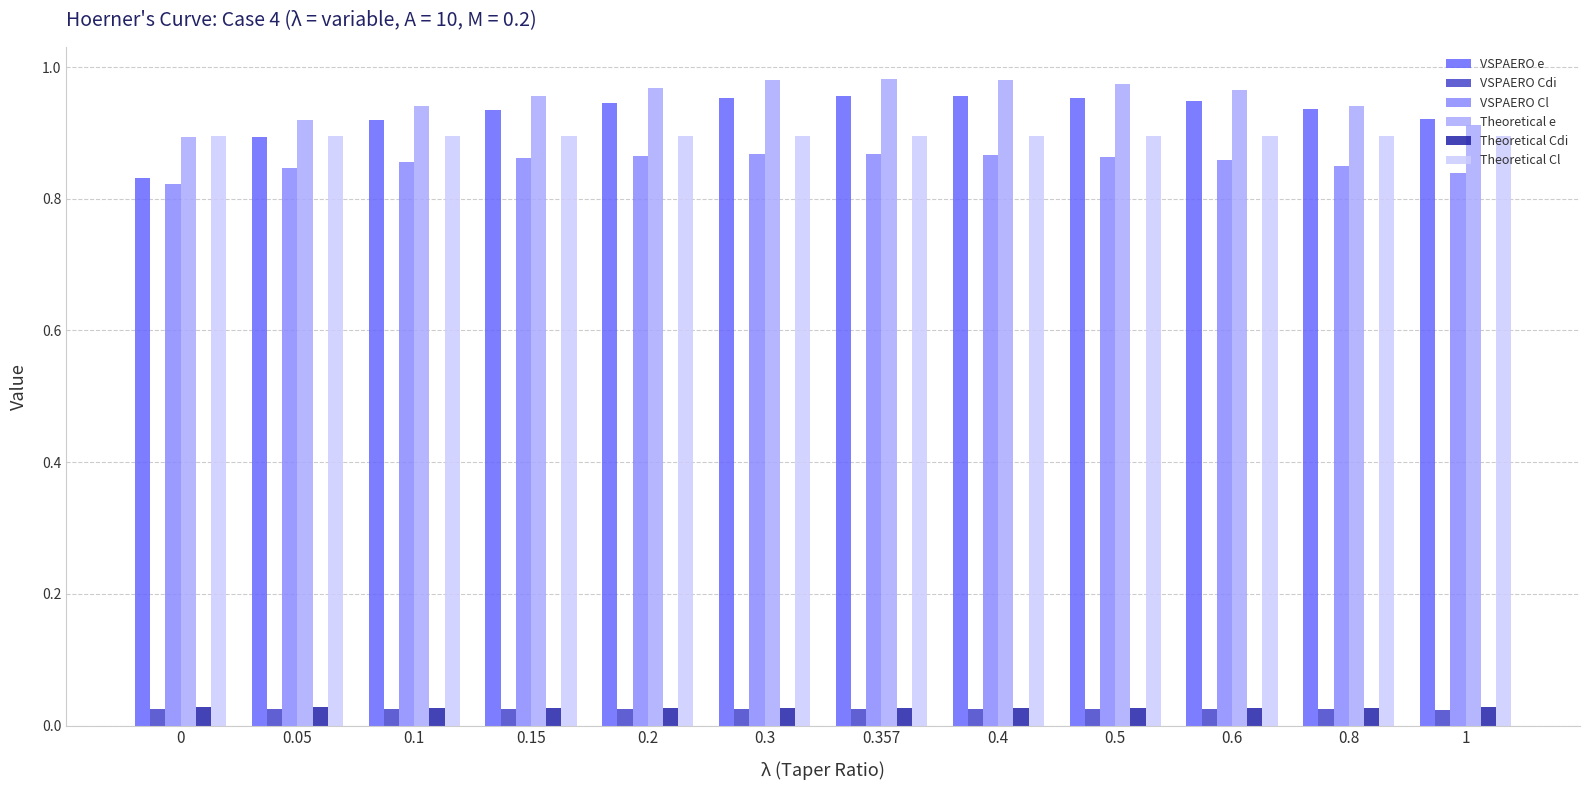

How many VSPAERO e values are between 0 and 1?

12